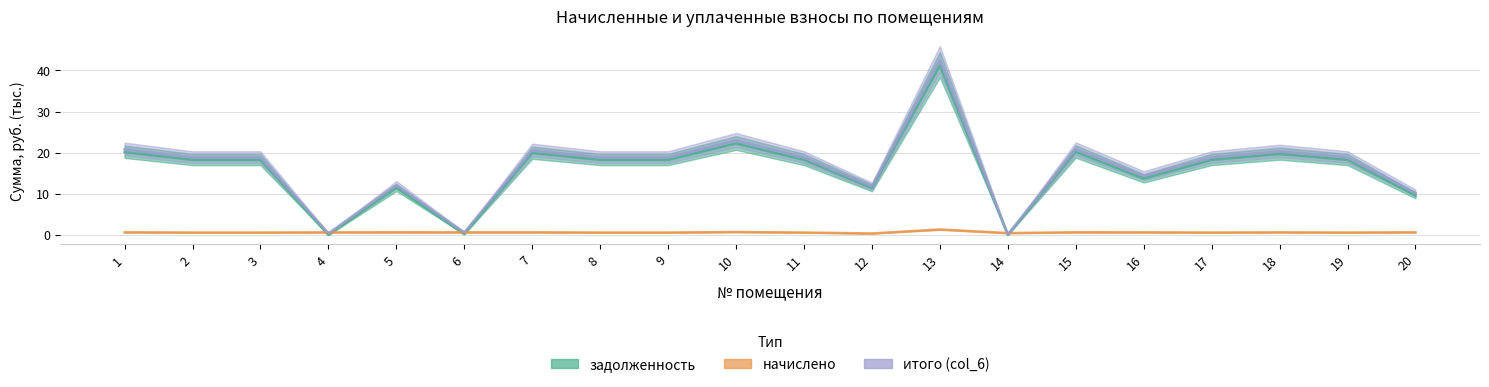

Which label corresponds to the largest value in the chart?

13